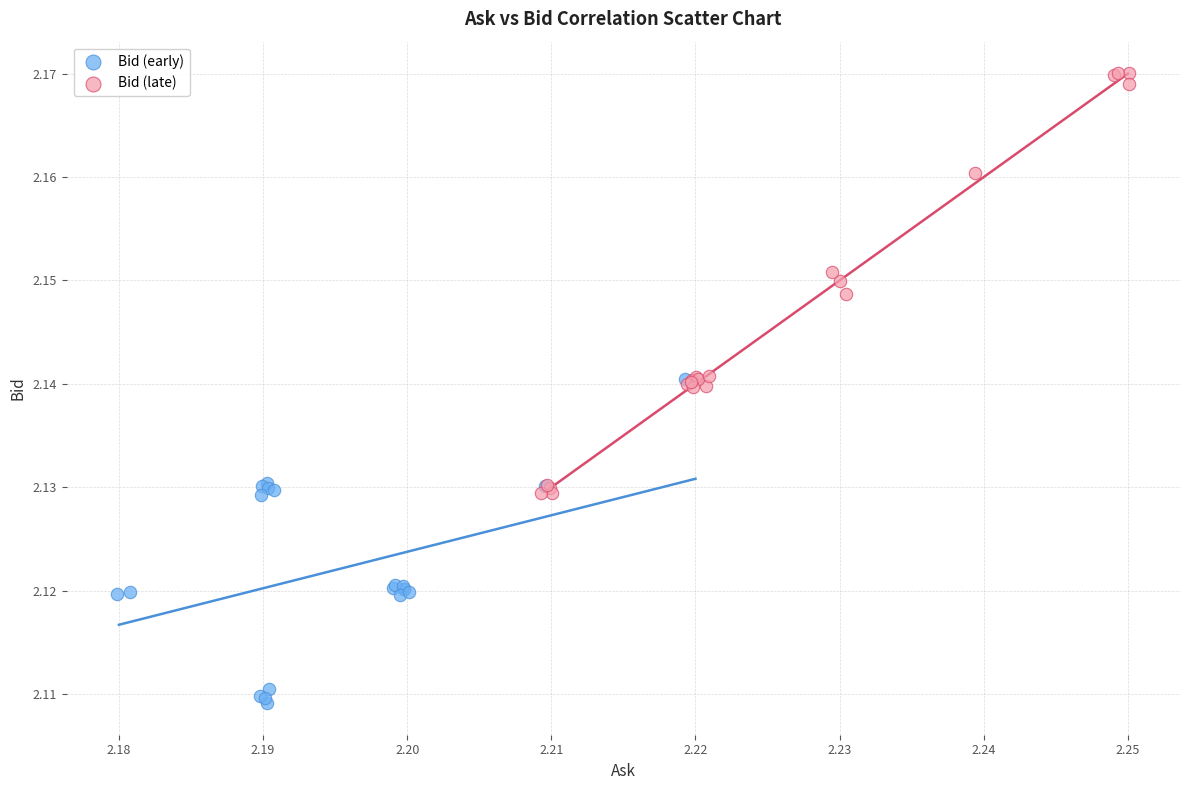

Which series contains the highest Y value?

Bid (late)